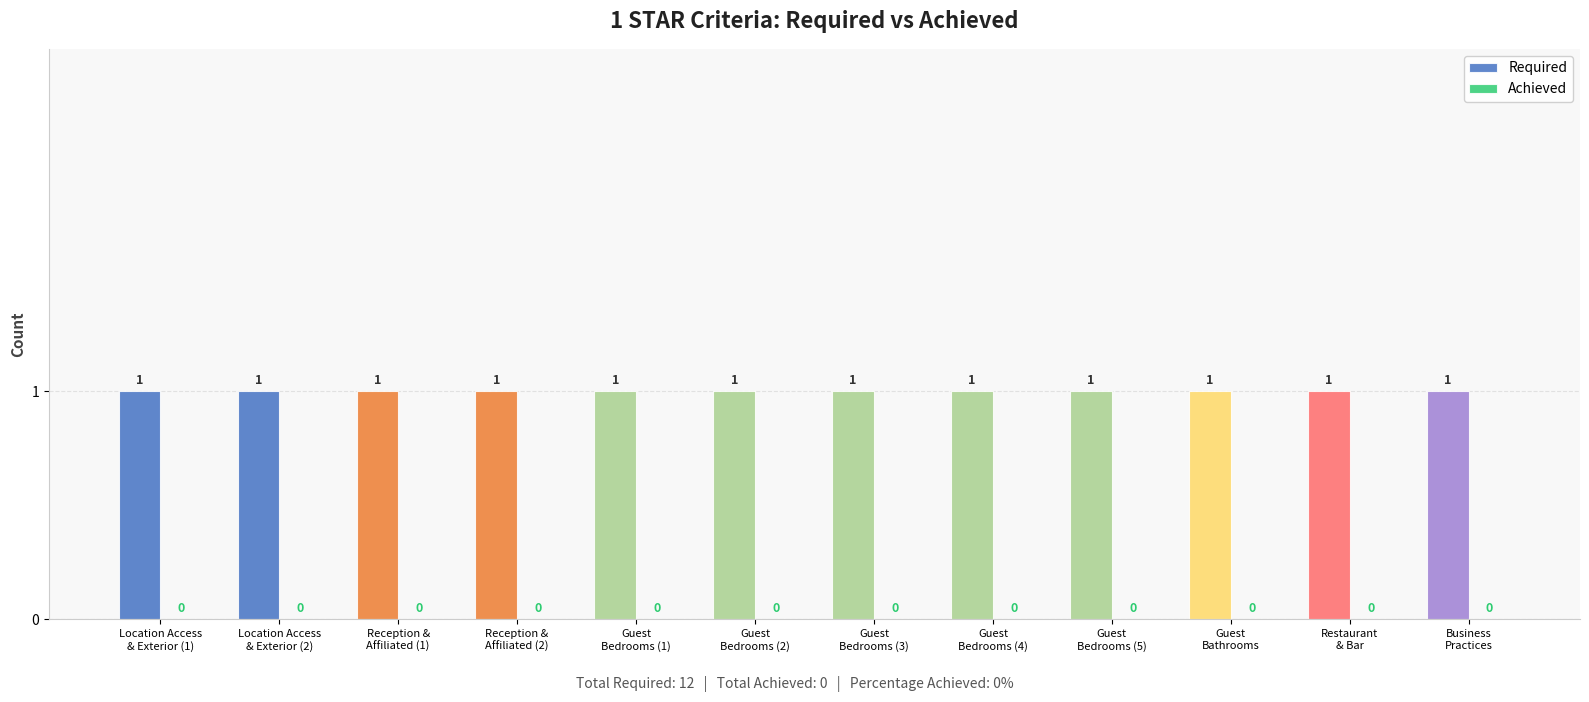

What is the label of the 1st bar from the right?

Business
Practices